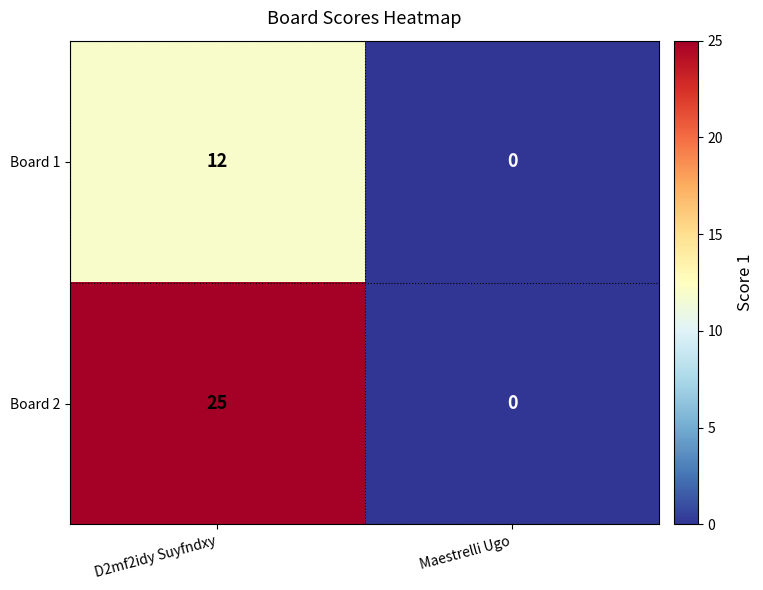

How many data points does each series have?

2